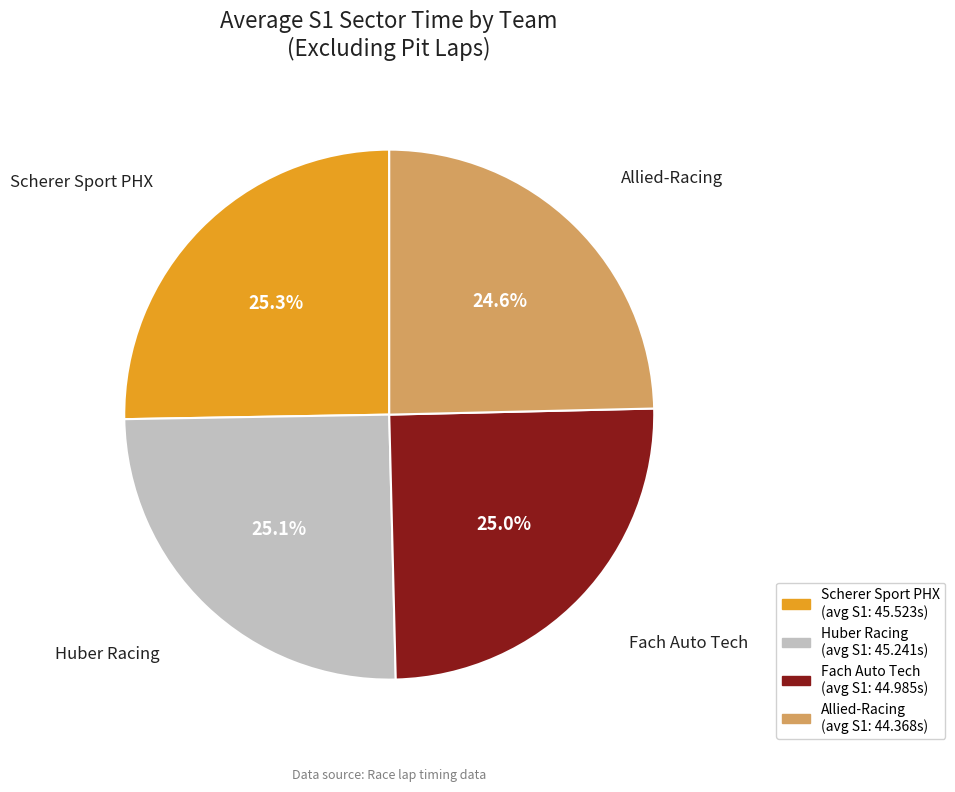

Count the number of slices in the pie.

4